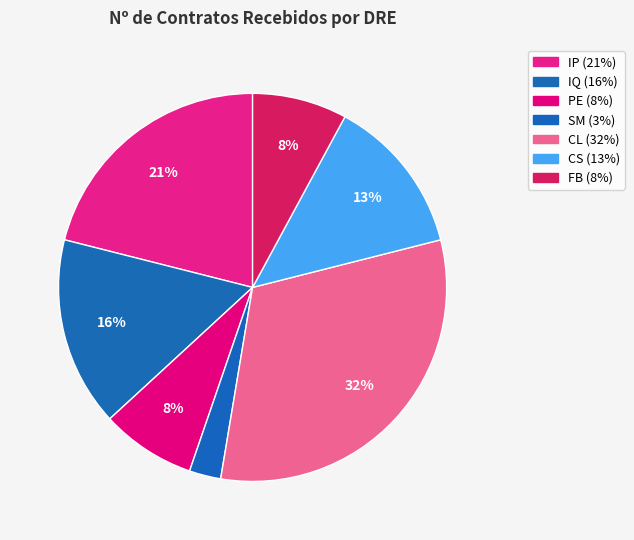

Count the number of slices in the pie.

7